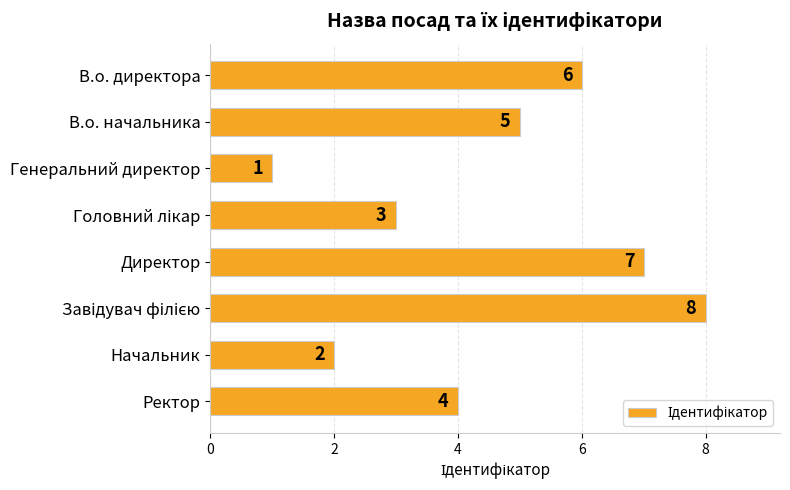

How many series are shown in this chart?

1